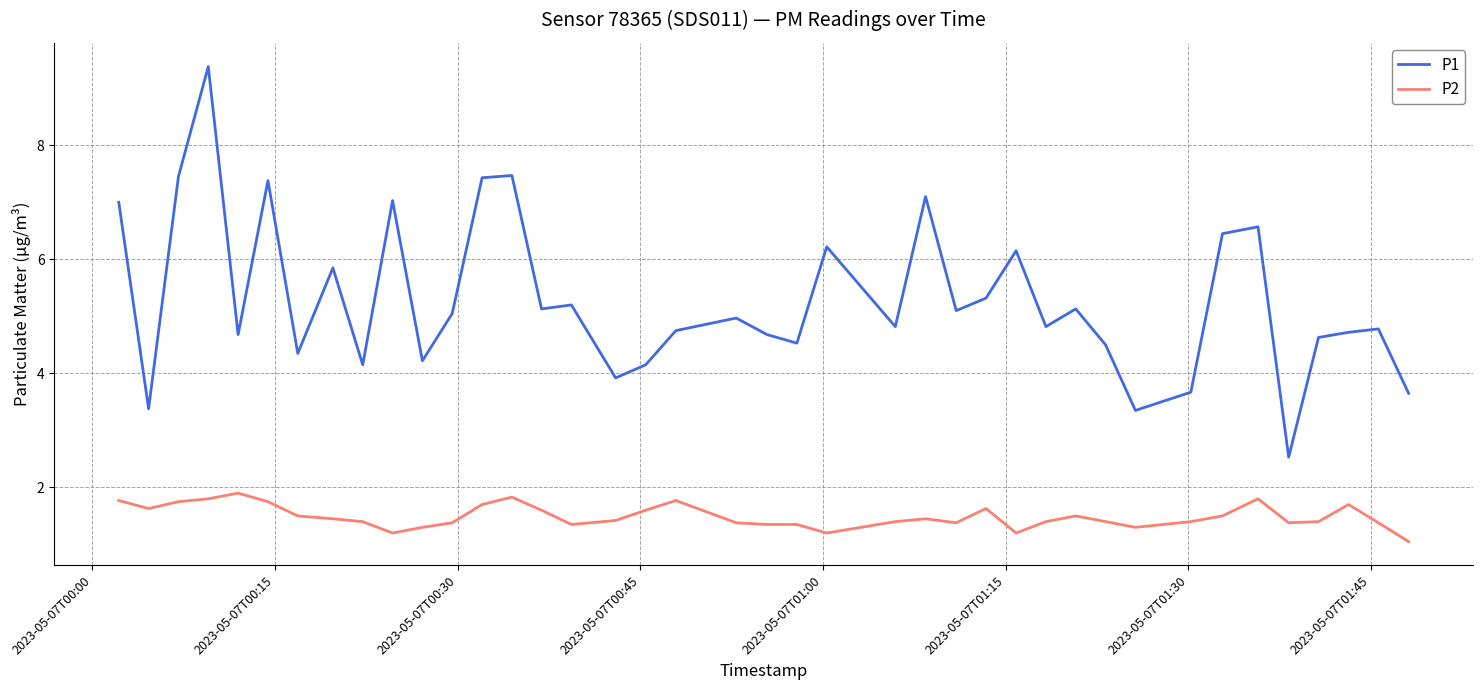

Which series has the largest total across all categories?

P1